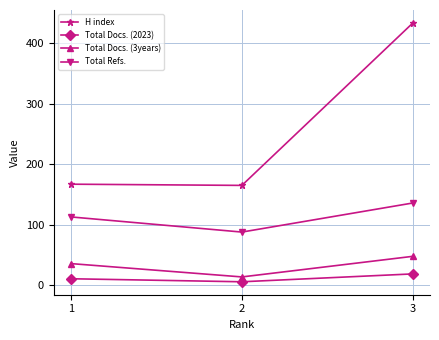

Does the chart display data point markers on the line(s)?

Yes